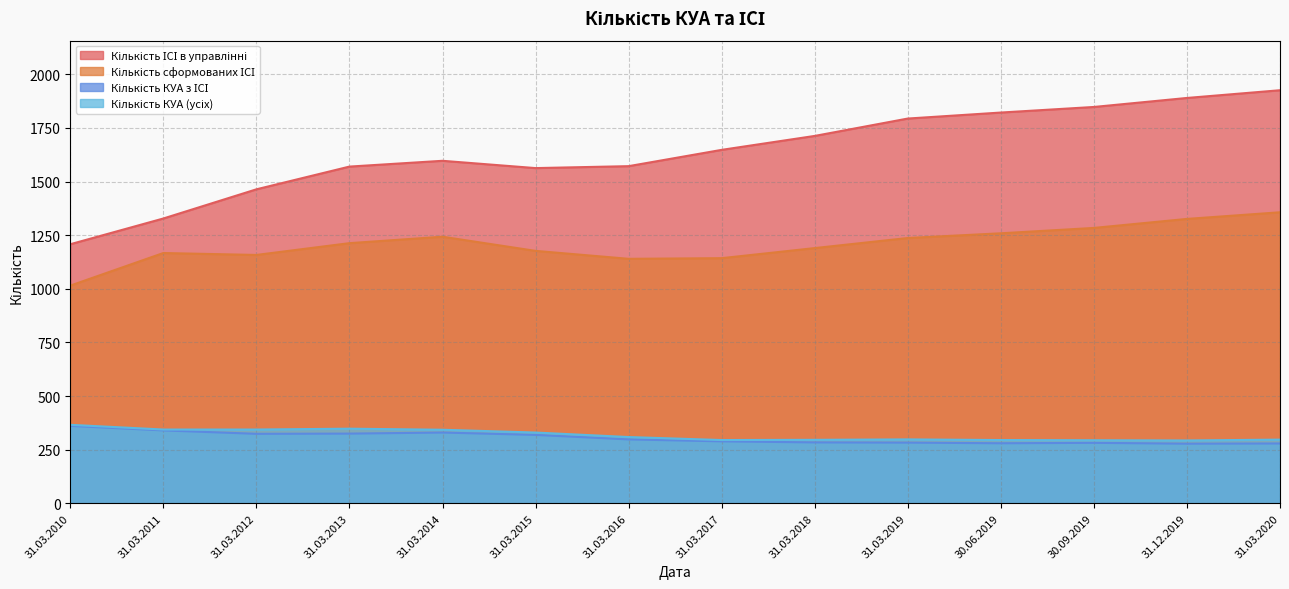

List the labels in order of Кількість КУА (усіх) value, largest first.

31.03.2010, 31.03.2013, 31.03.2011, 31.03.2012, 31.03.2014, 31.03.2015, 31.03.2016, 31.03.2019, 31.03.2020, 31.03.2018, 31.03.2017, 30.06.2019, 30.09.2019, 31.12.2019